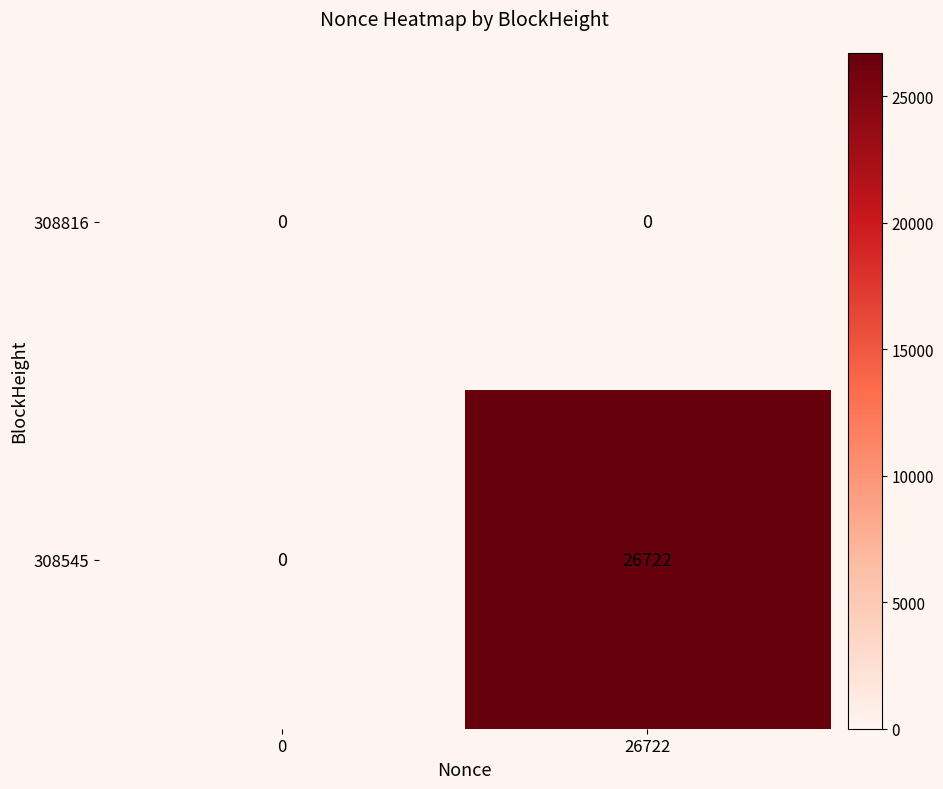

Reading left to right, extract all data points from this chart.

308816: 0	0
308545: 0	26722